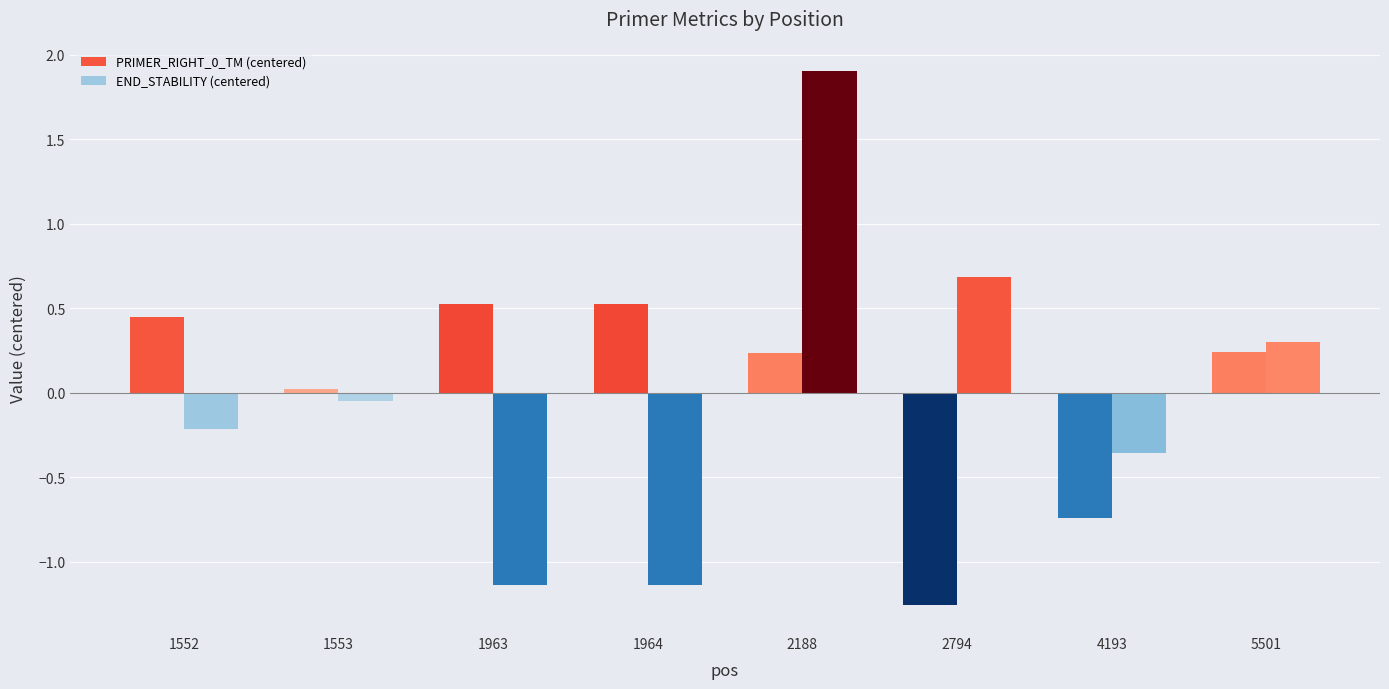

At which category is the sum across all series the highest?

2188